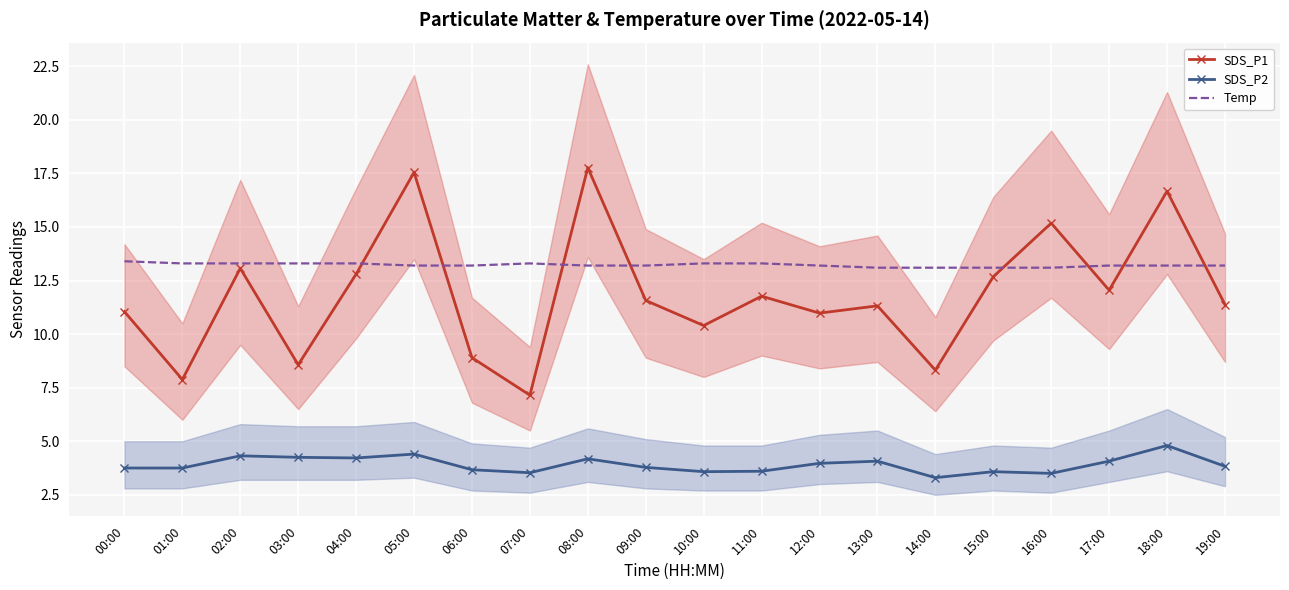

Count the Temp values in the range 13 to 14.

20